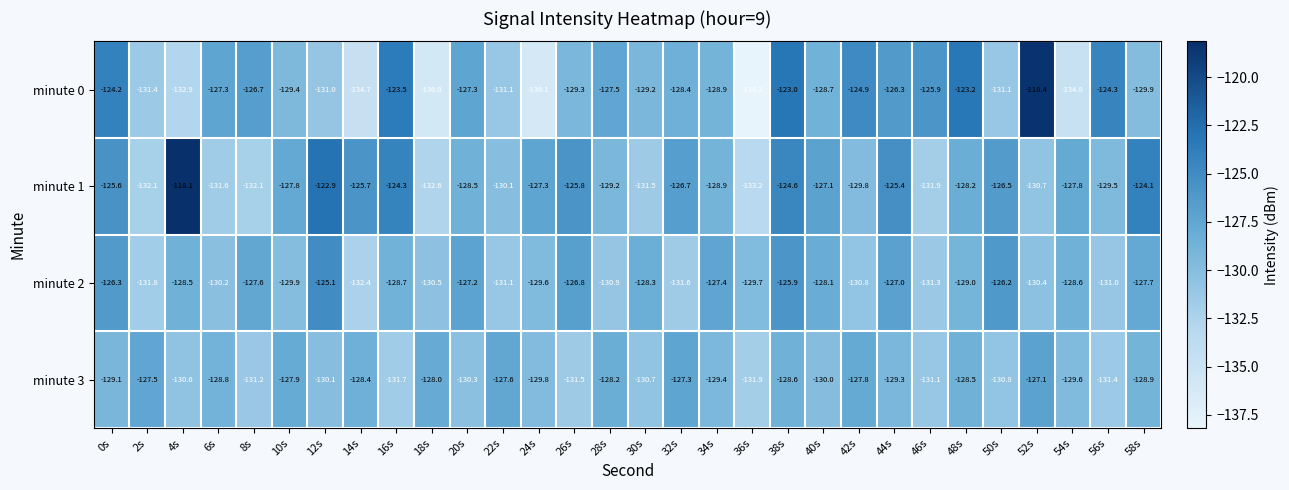

What is the difference between the minute 1 values at 14s and 30s?

5.8